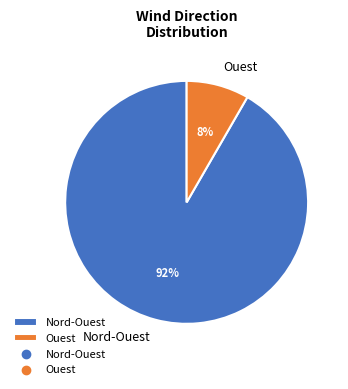

What is the smallest slice in the pie chart?

Ouest